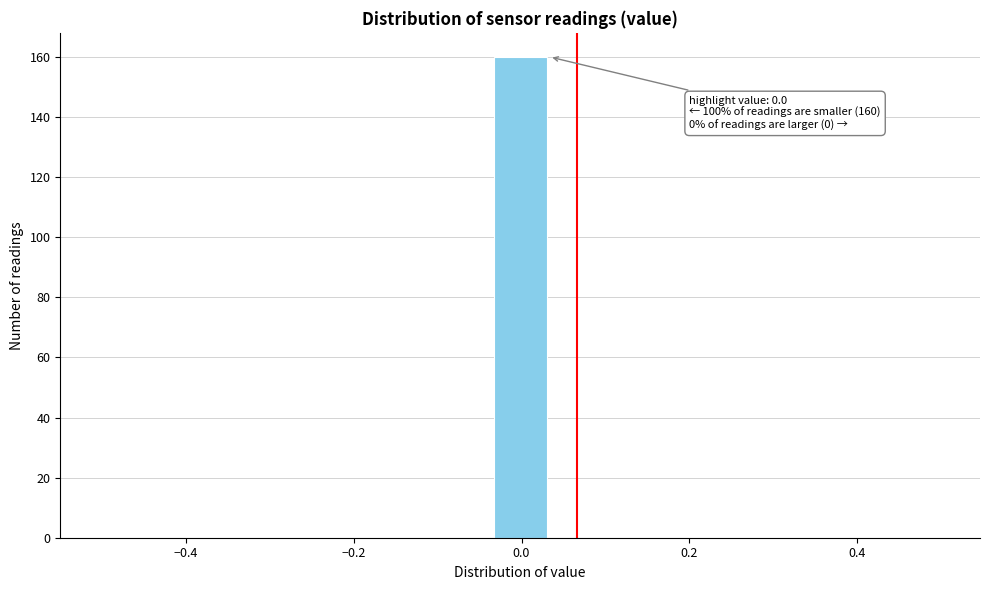

Around what value on the x-axis is the tallest bar? Give the approximate position of its centre, as read against the axis.

0.00